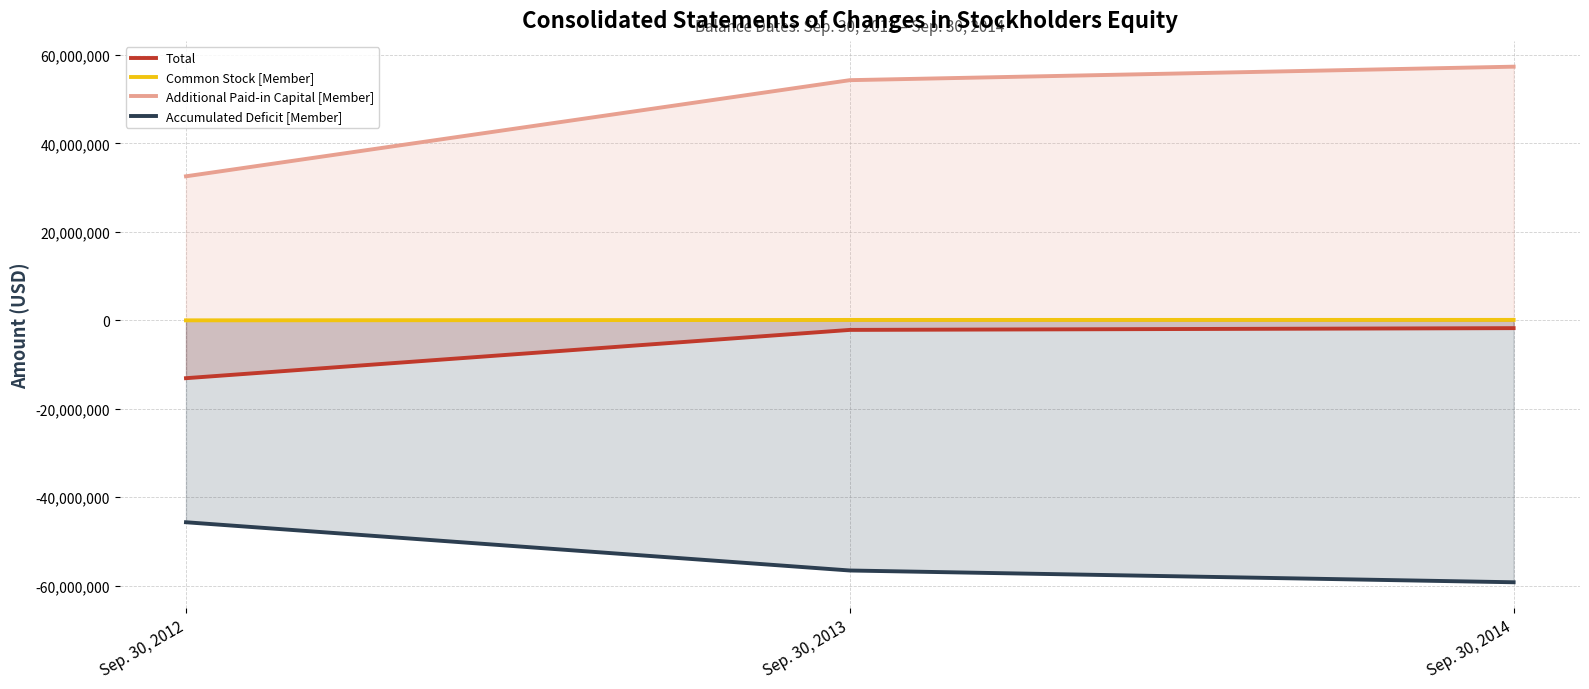

Rank the series at Sep. 30, 2013 from lowest to highest value.

Accumulated Deficit [Member], Total, Common Stock [Member], Additional Paid-in Capital [Member]